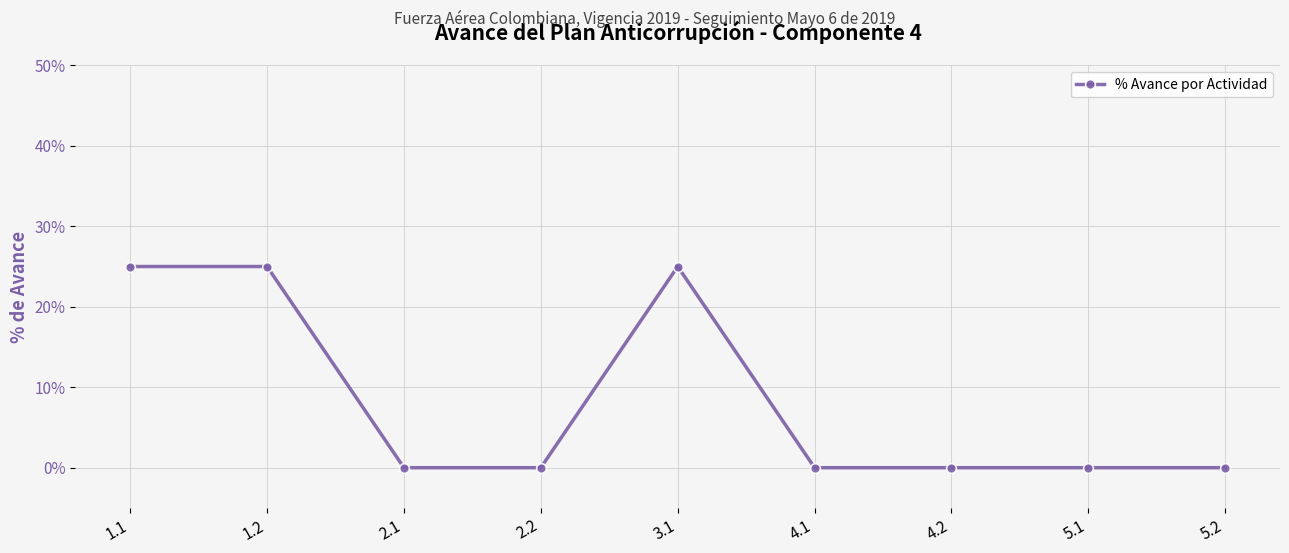

List the labels in order of value, largest first.

1.1, 1.2, 3.1, 2.1, 2.2, 4.1, 4.2, 5.1, 5.2